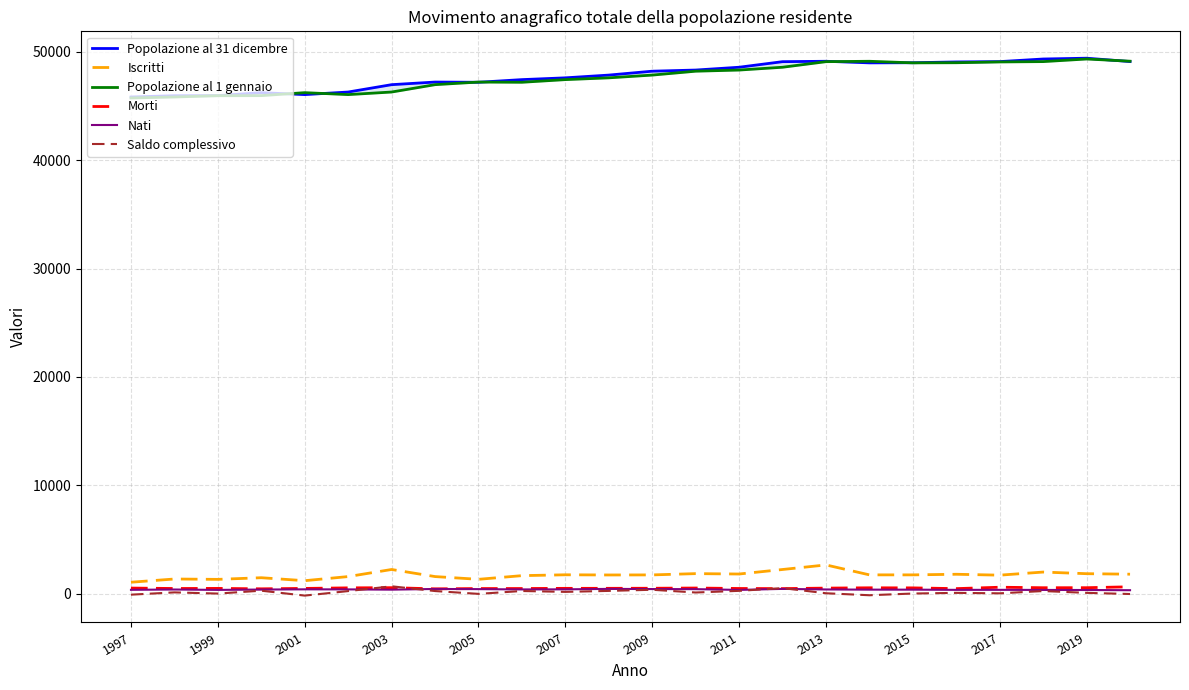

What is the maximum value for Iscritti?

2650